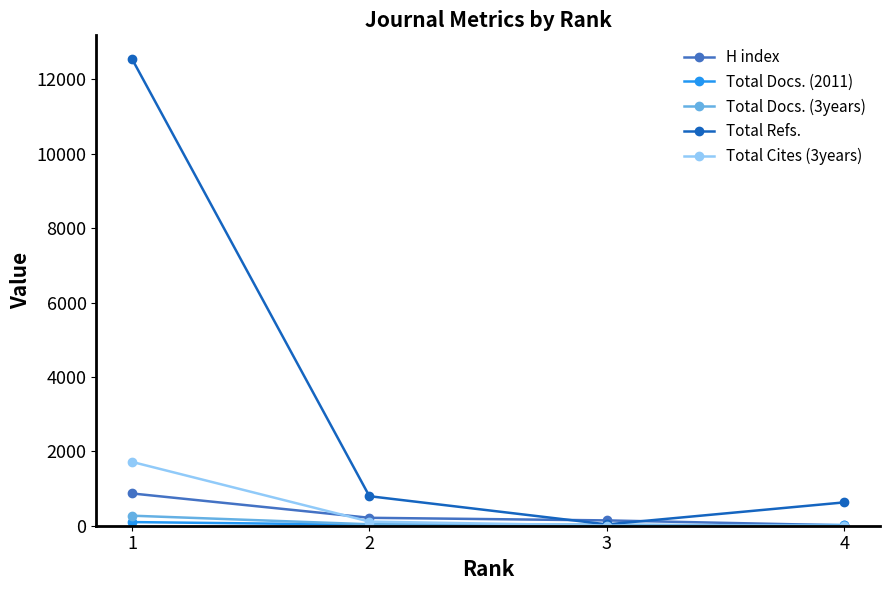

True or false: Total Cites (3years) and H index cross at least once.

True